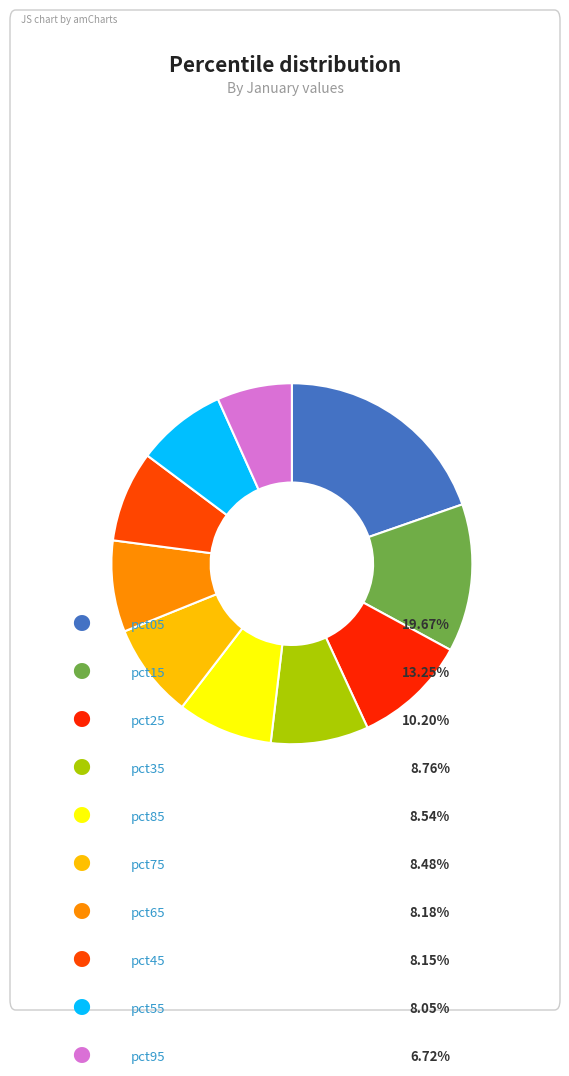

Which slice is the smallest?

pct95